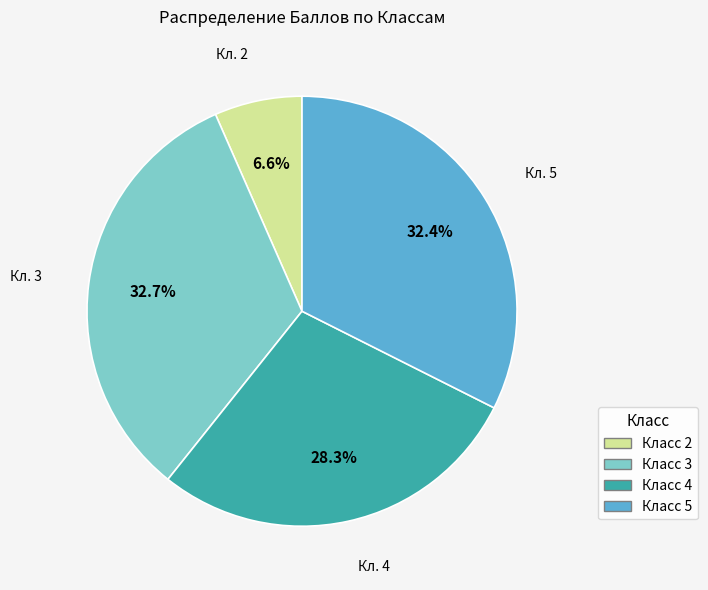

Is there a majority slice in this chart?

No